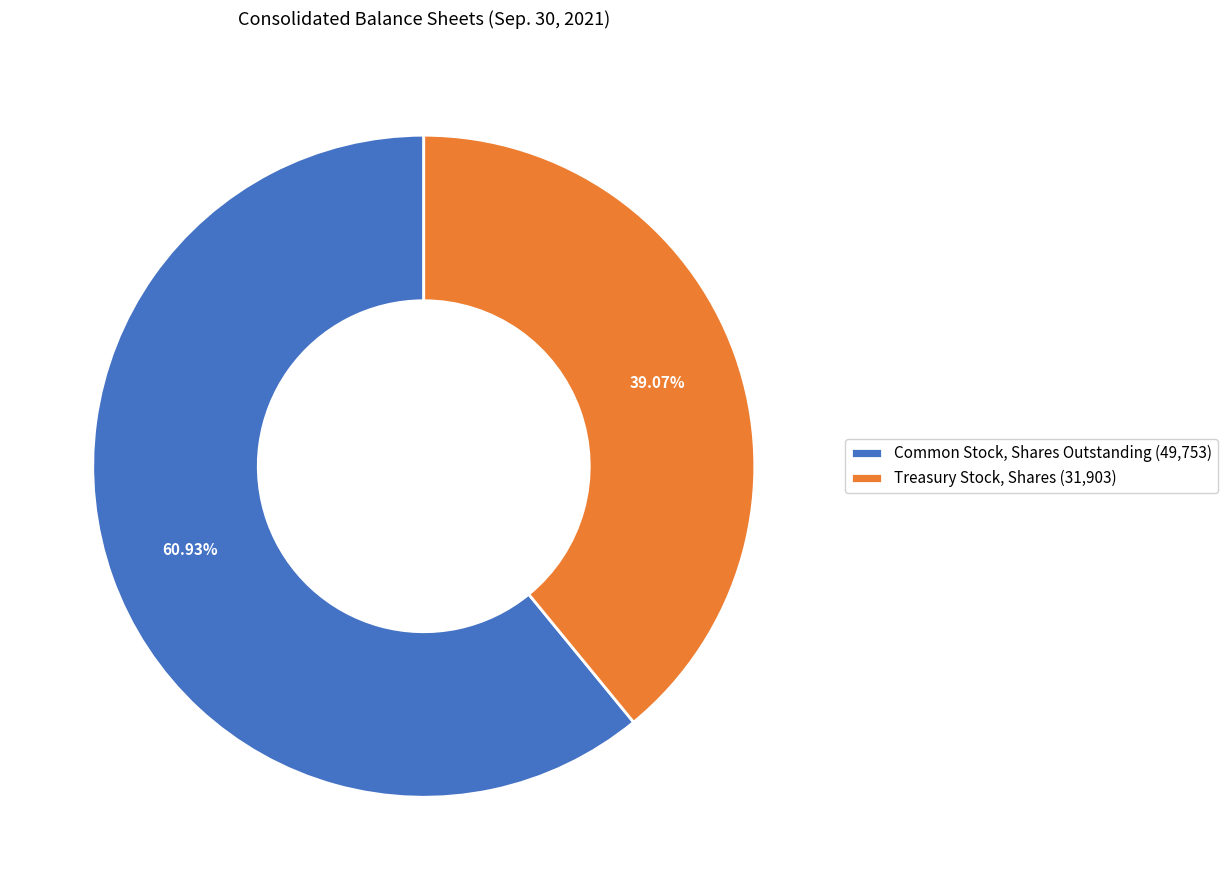

To the nearest percent, what percentage of the pie is Treasury Stock, Shares?

39%